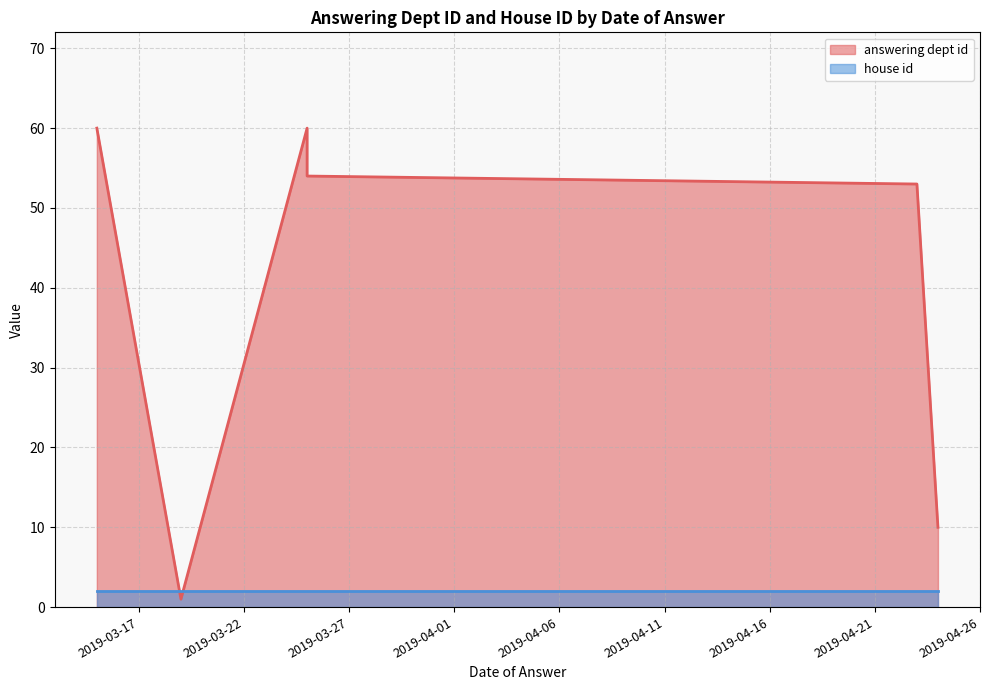

Does the chart have visible grid lines?

Yes